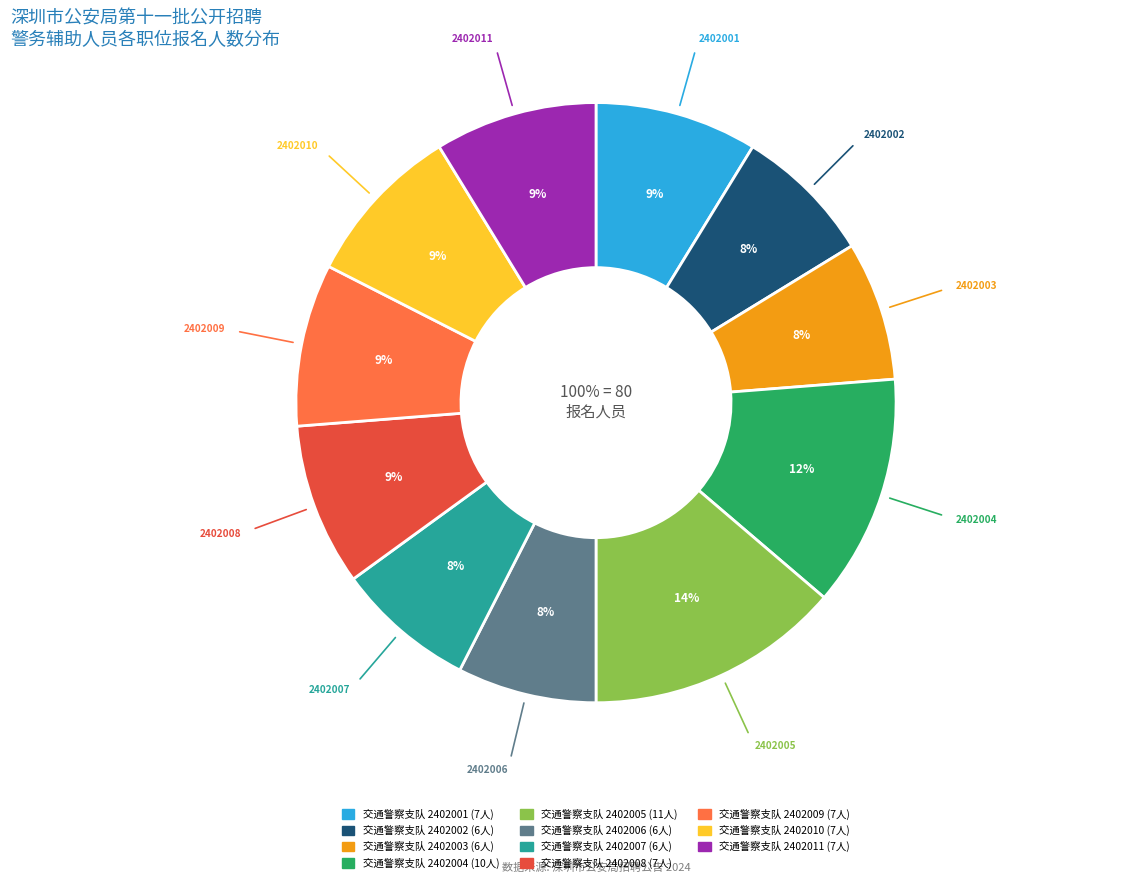

To the nearest percent, what is the combined percentage of 交通警察支队 2402009 and 交通警察支队 2402007?

16%